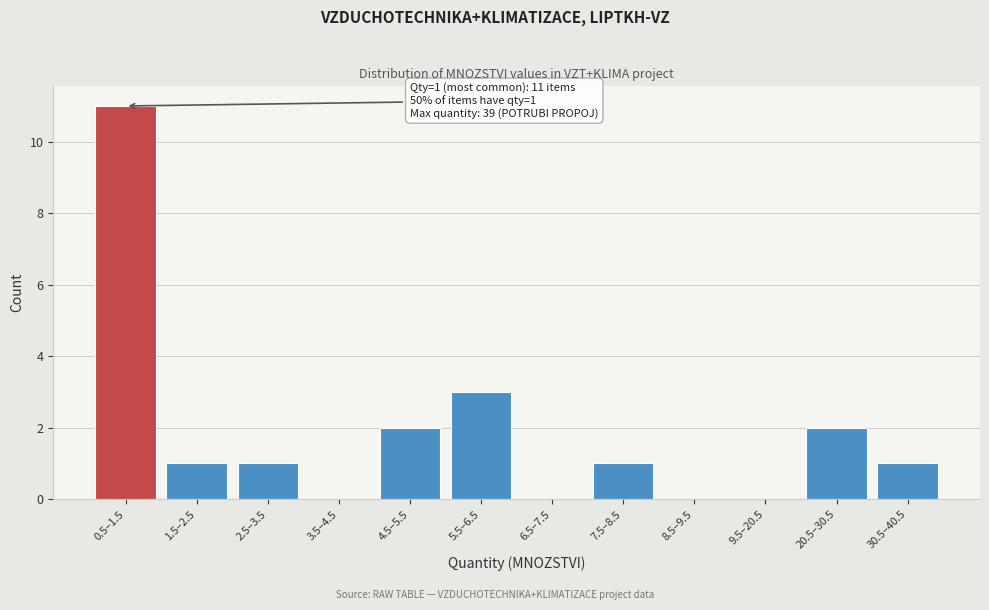

Reading right to left, transcribe all the data shown in this chart.

30.5–40.5=1	20.5–30.5=2	9.5–20.5=0	8.5–9.5=0	7.5–8.5=1	6.5–7.5=0	5.5–6.5=3	4.5–5.5=2	3.5–4.5=0	2.5–3.5=1	1.5–2.5=1	0.5–1.5=11